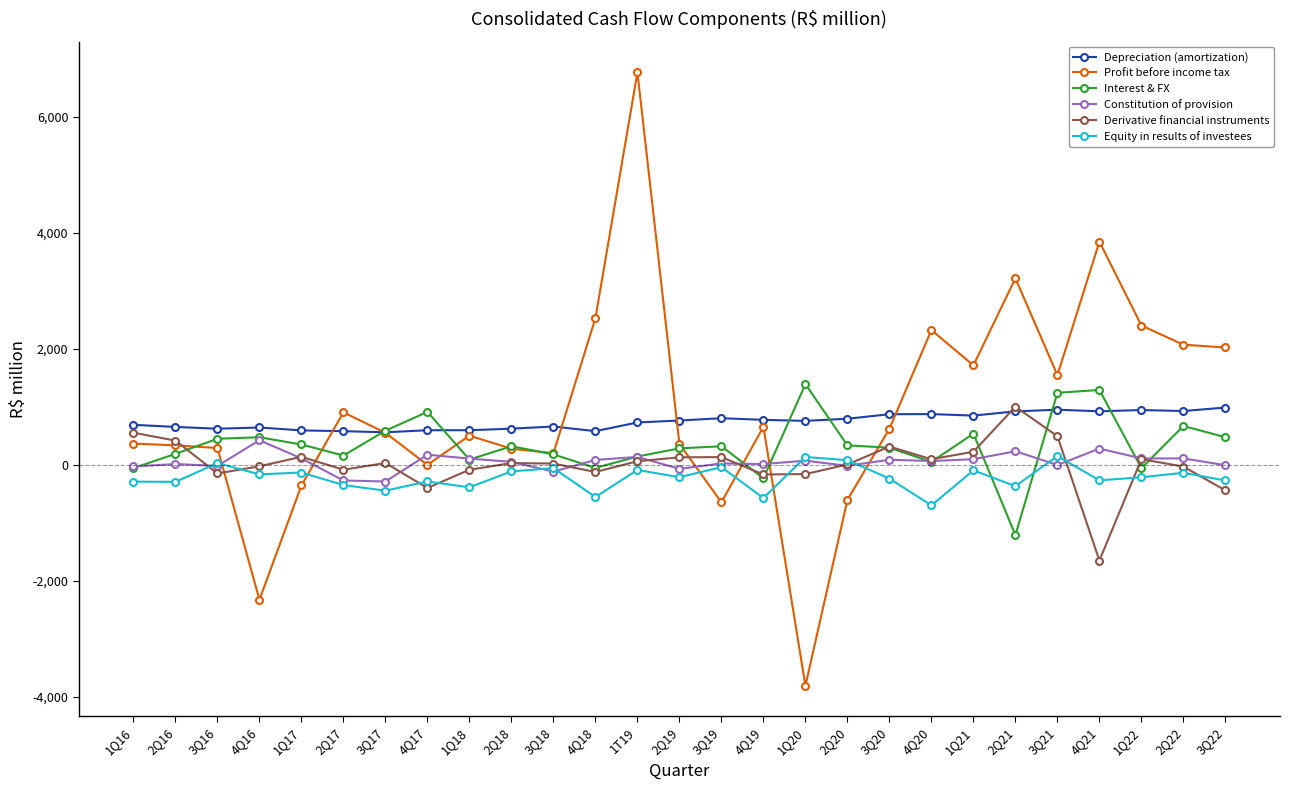

What is the value of the Equity in results of investees point at the 8th from the left?

-288